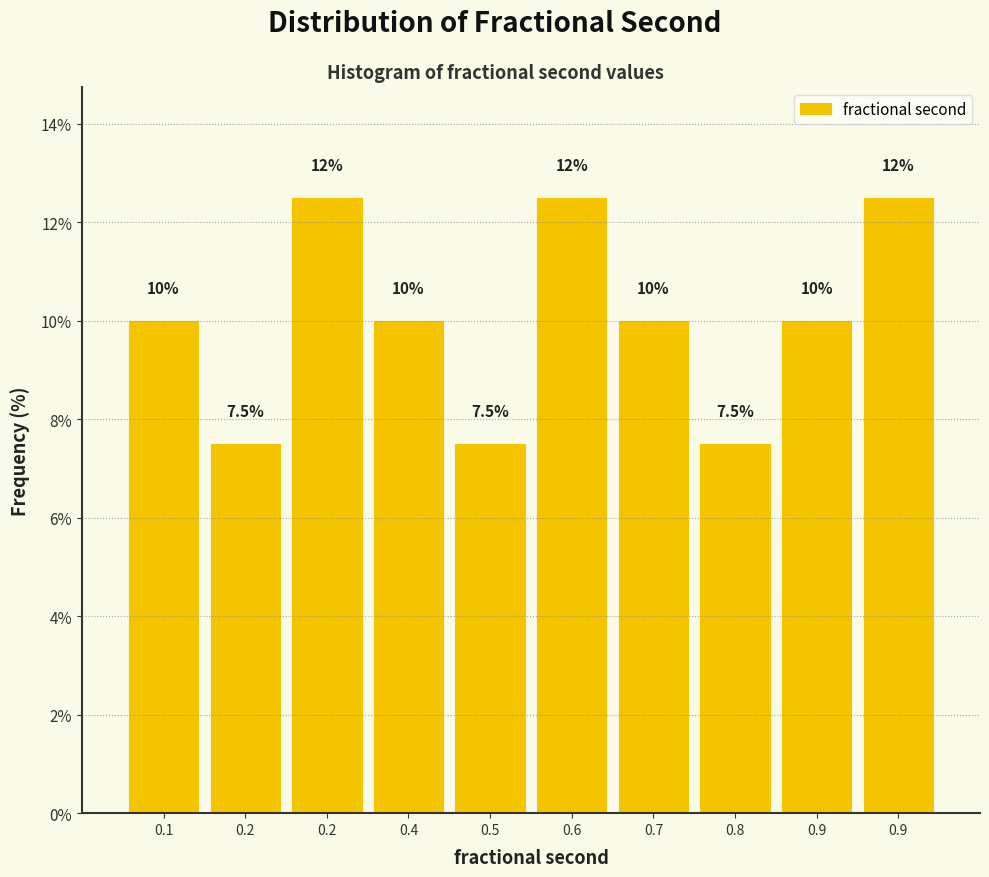

How many bars are there in total?

10